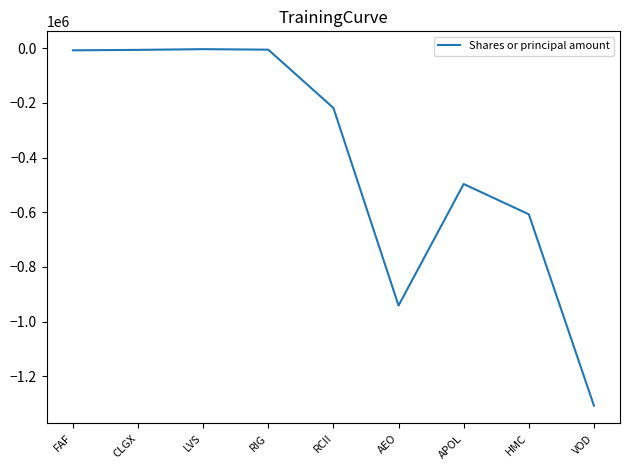

What is the change in value from RCII to VOD?

-1089842